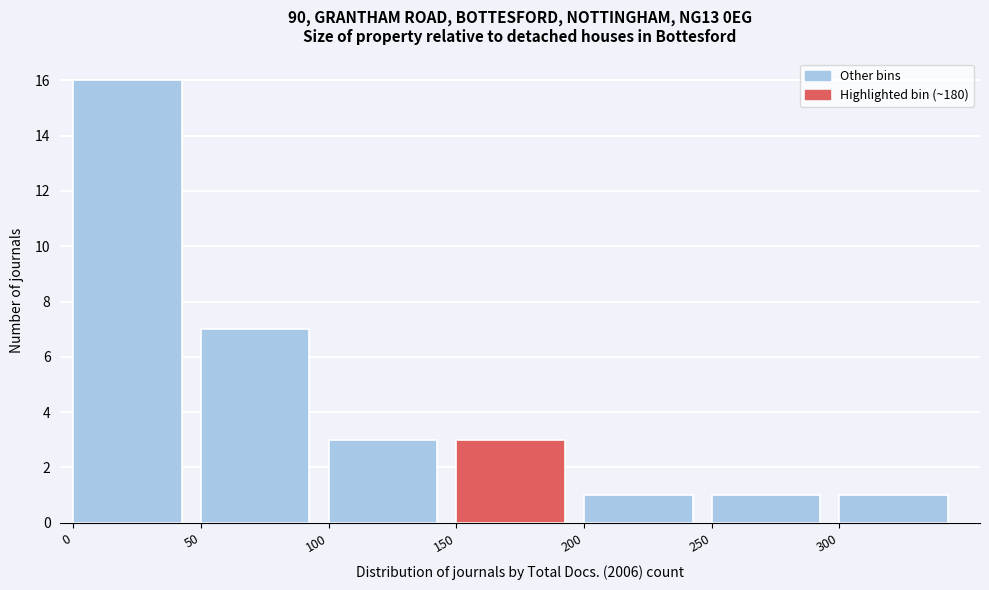

Reading left to right, list every bar in this chart as the range it spans on the x-axis followed by its height. The values are not printed on the chart, so give them approximately, as read against the axis.

0 to 50: 16
50 to 100: 7
100 to 150: 3
150 to 200: 3
200 to 250: 1
250 to 300: 1
300 to 350: 1